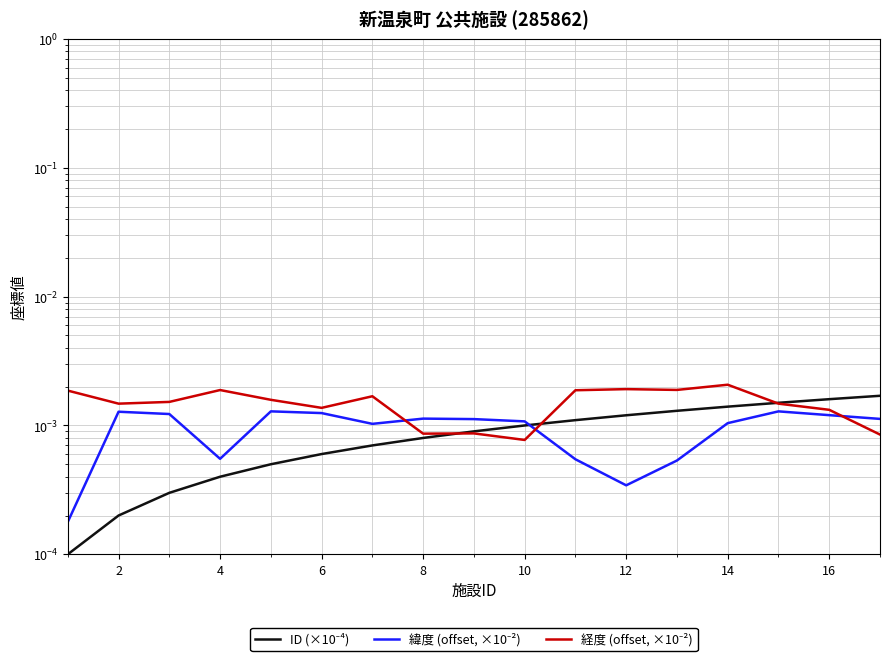

The ID (×10⁻⁴) series shows 0.0 at 4. True or false?

True